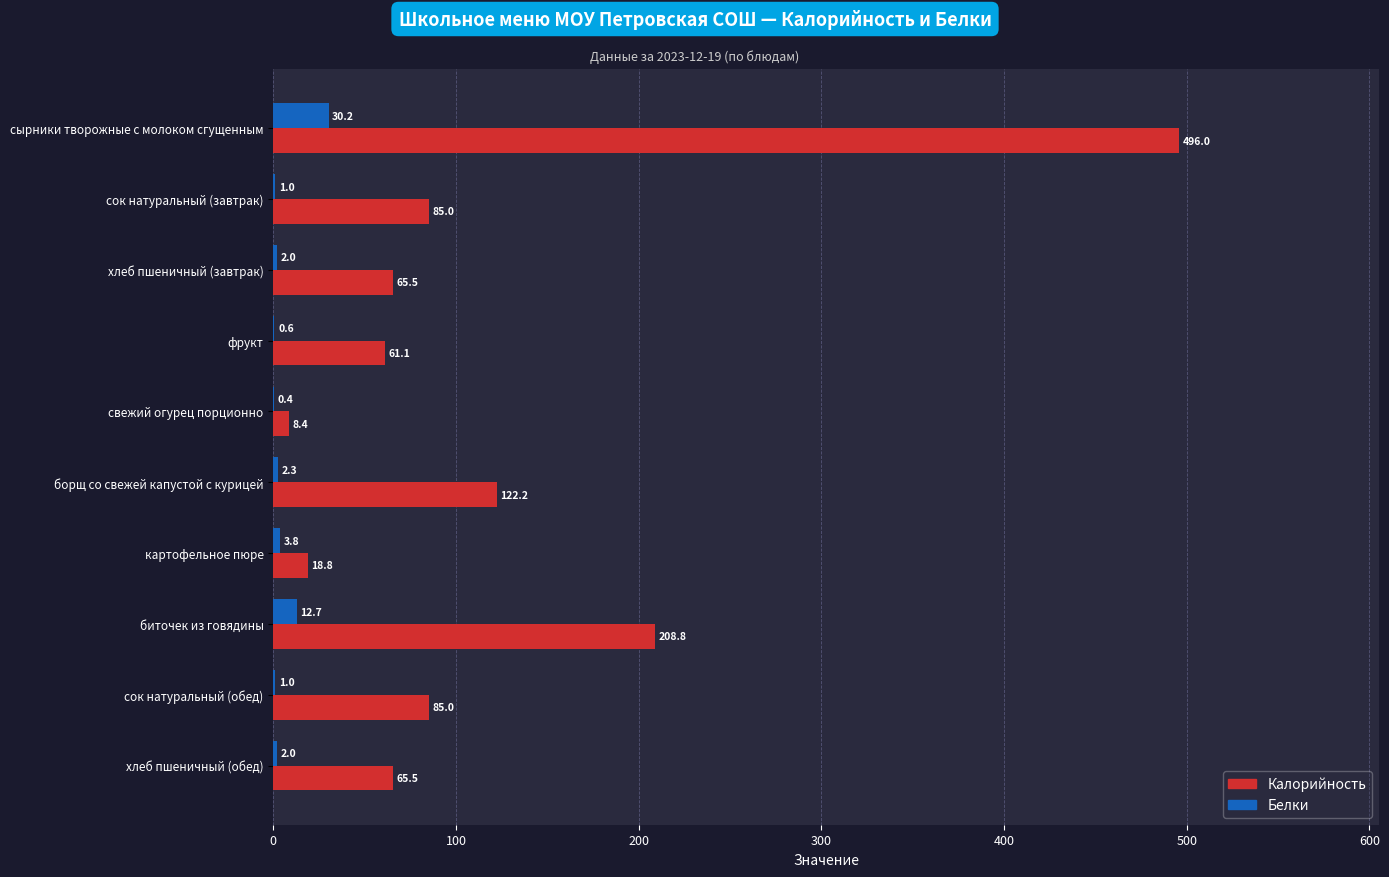

Which series has the largest total across all categories?

Калорийность